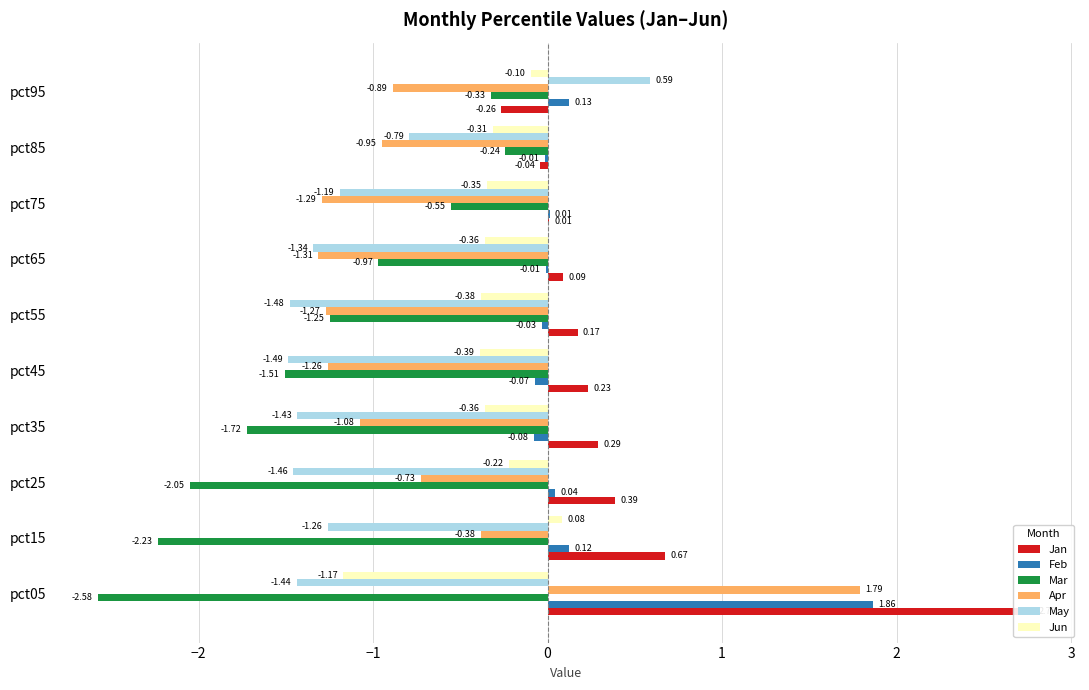

Between pct05 and pct55, which series saw the biggest shift?

Apr